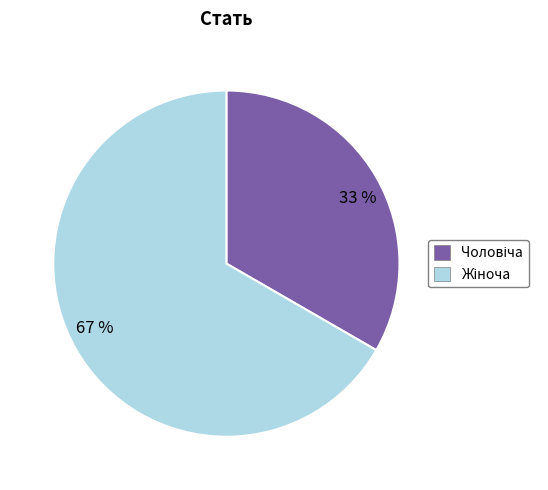

Is it true that 67 % is 56% of the pie?

False